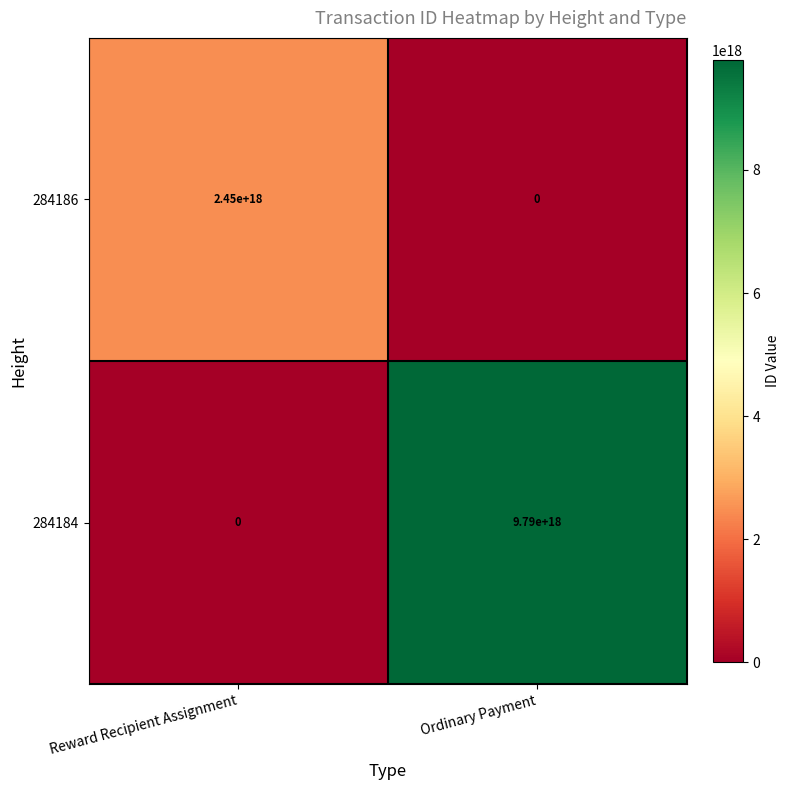

Which series has the largest range (max minus min)?

284184